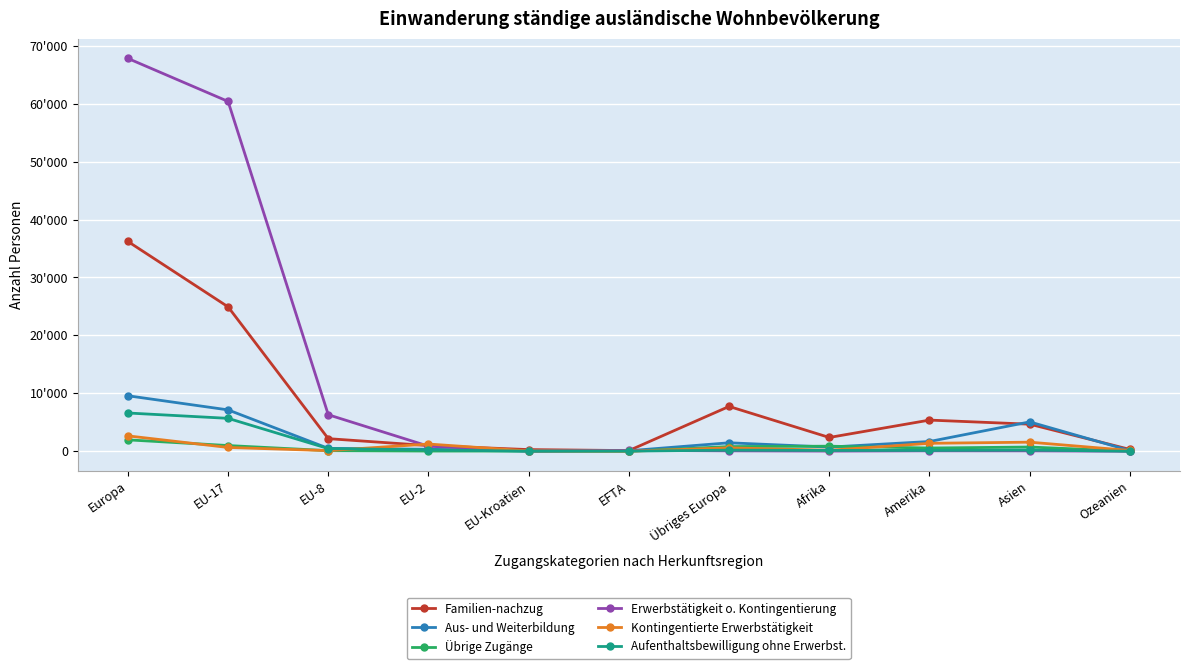

Which label corresponds to the largest value in the chart?

Europa